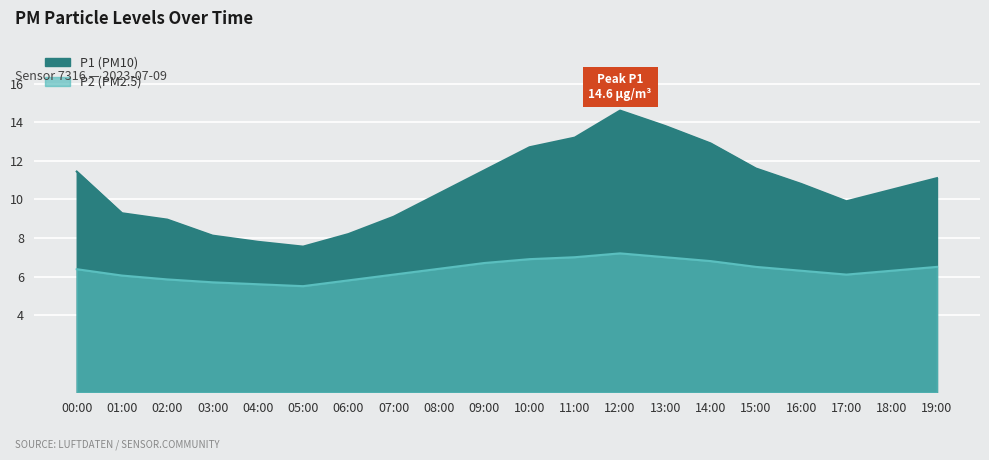

What is the difference between the P2 values at 01:00 and 02:00?

0.2